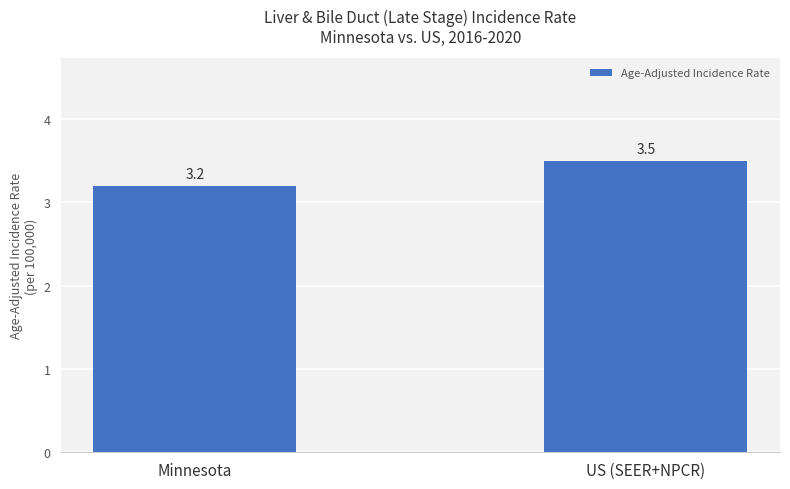

Reading right to left, list all the values displayed in this chart.

US (SEER+NPCR)=3.5	Minnesota=3.2